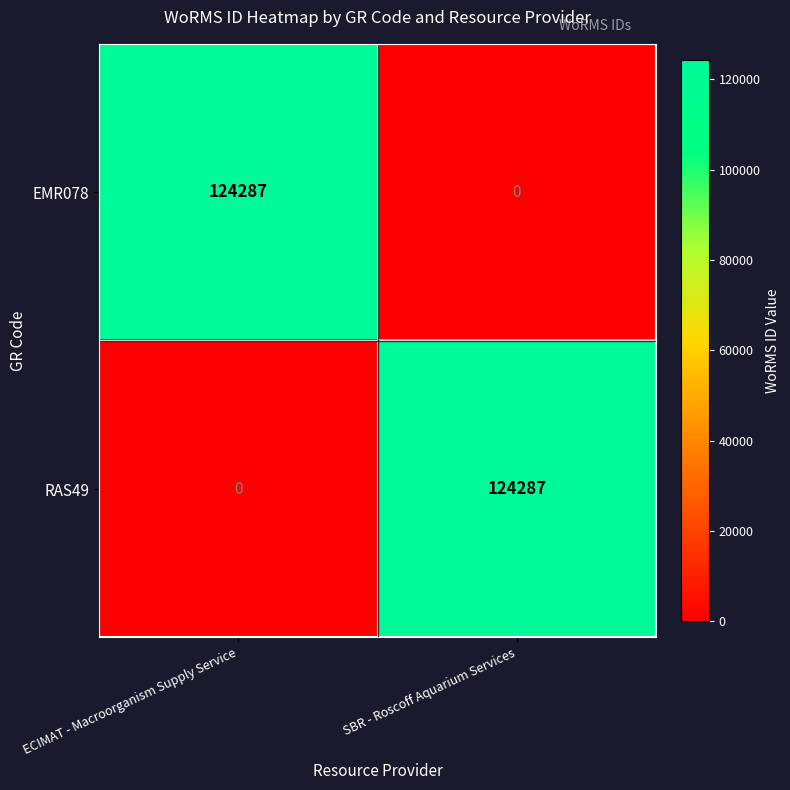

The EMR078 series shows 67588 at SBR - Roscoff Aquarium Services. True or false?

False